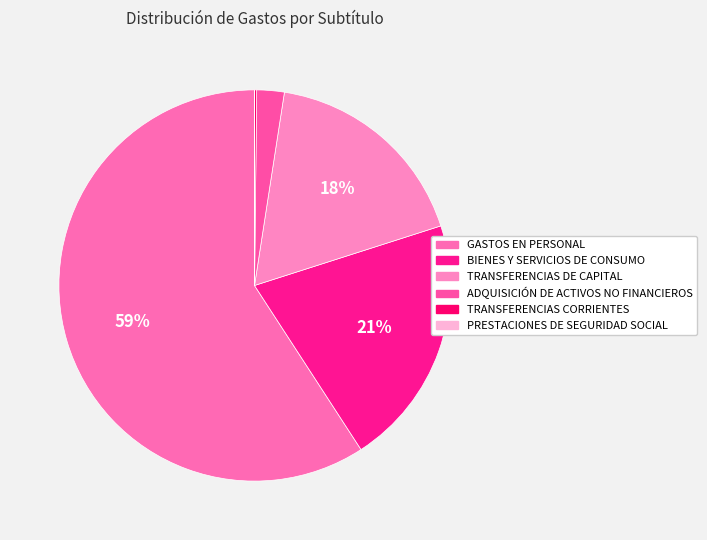

To the nearest percent, what is the combined percentage of TRANSFERENCIAS DE CAPITAL and ADQUISICIÓN DE ACTIVOS NO FINANCIEROS?

20%